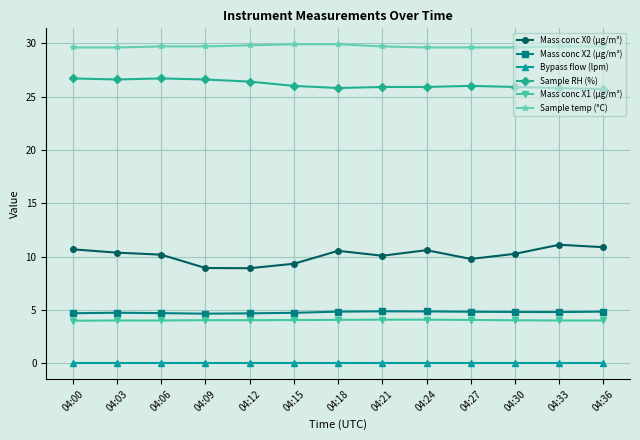

What is the approximate value of Mass conc X1 (μg/m³) at 04:03?

4.0